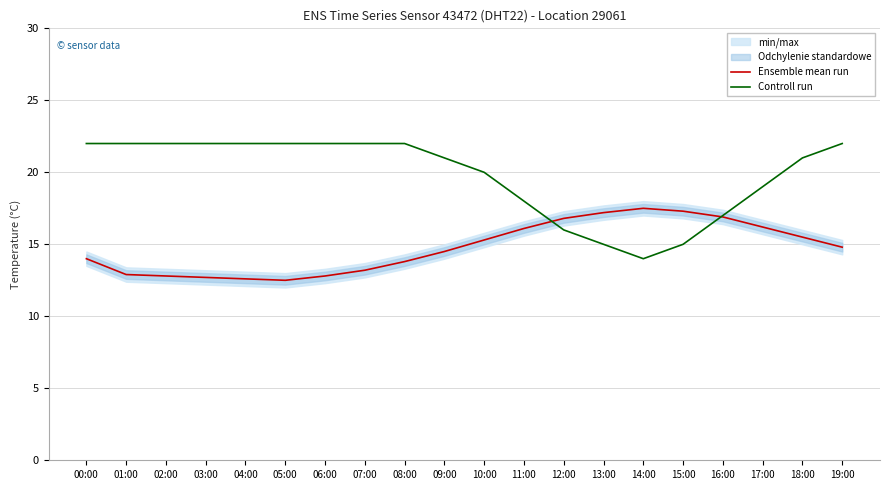

The value of Ensemble mean run at 19:00 is 14.8. True or false?

True